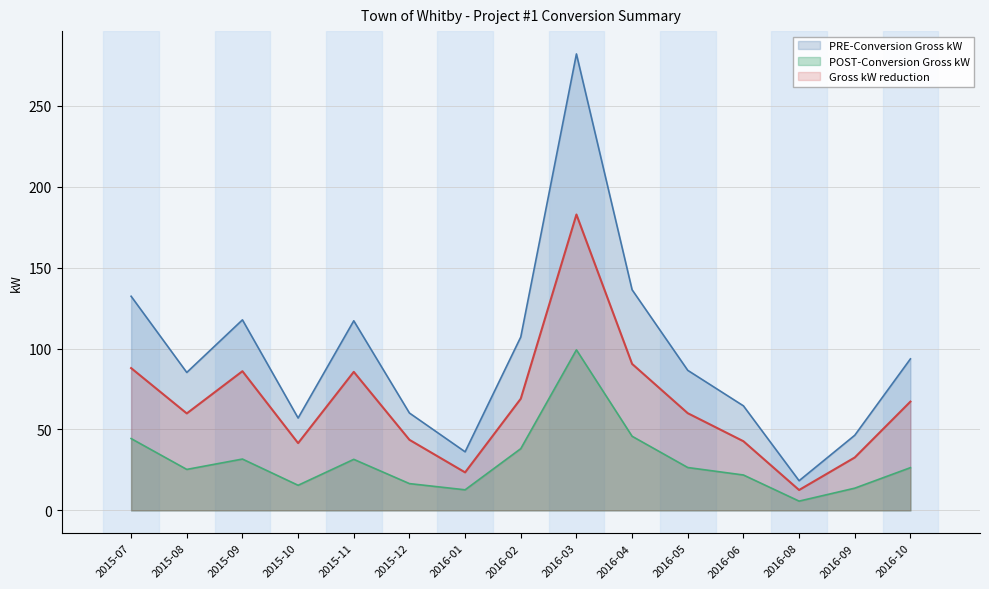

True or false: Gross kW reduction has a value of 42.7 at 2016-06.

True